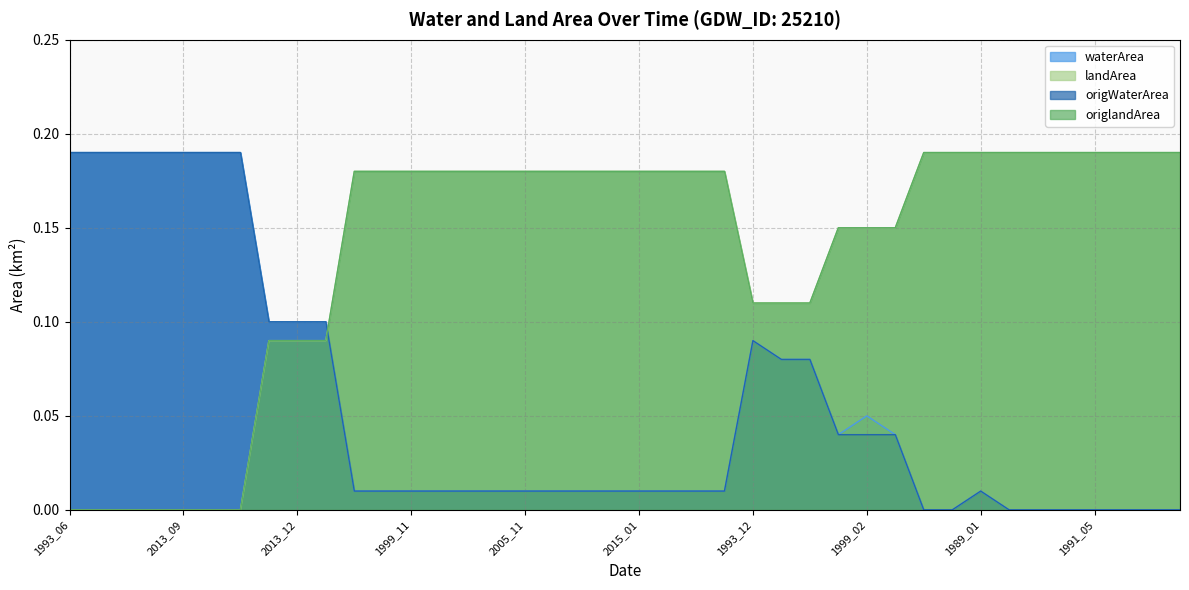

Which category has the lowest value in the landArea series?

1993_06